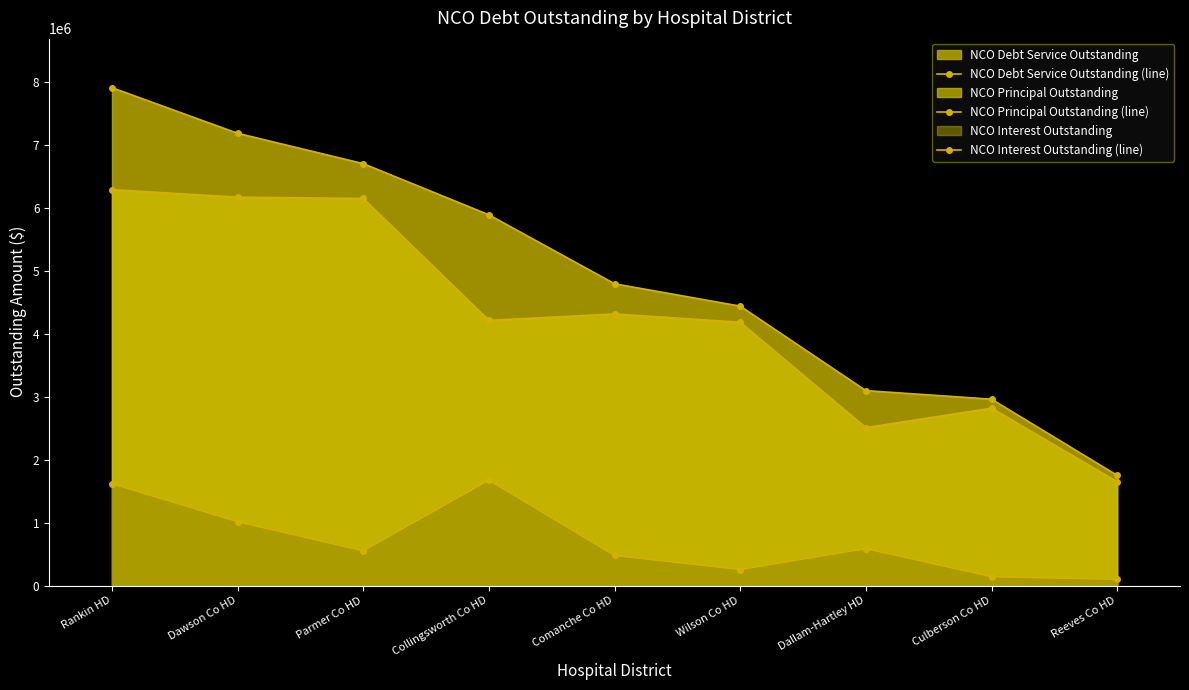

The value of NCO Interest Outstanding (line) at Culberson Co HD is 79608.3. True or false?

False